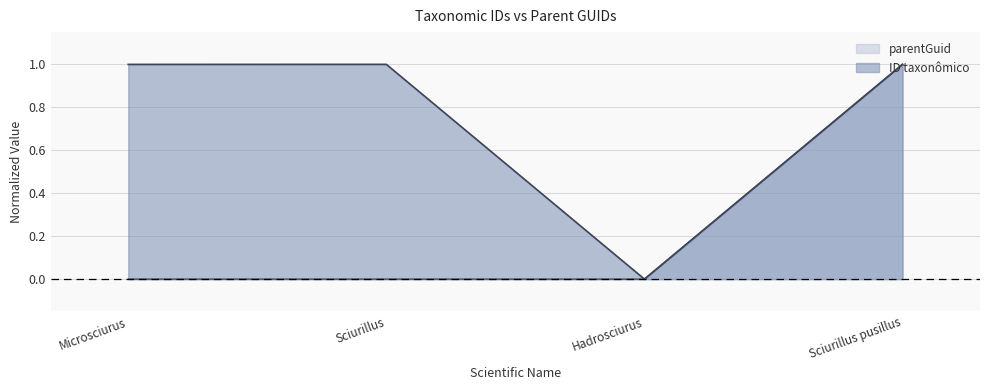

Reading right to left, what are all the values shown in this chart?

ID taxonômico: 1.0	0.0	1.0	1.0
parentGuid: 1.0	0.0	0.0	0.0